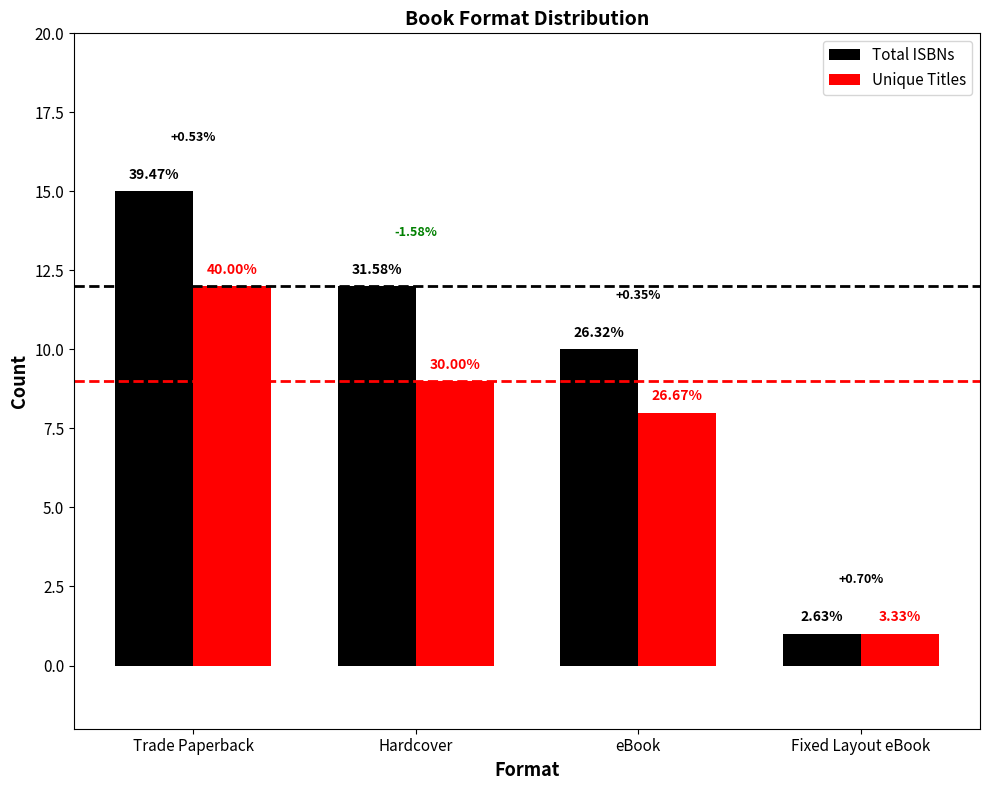

The value of Unique Titles at Fixed Layout eBook is 1. True or false?

True